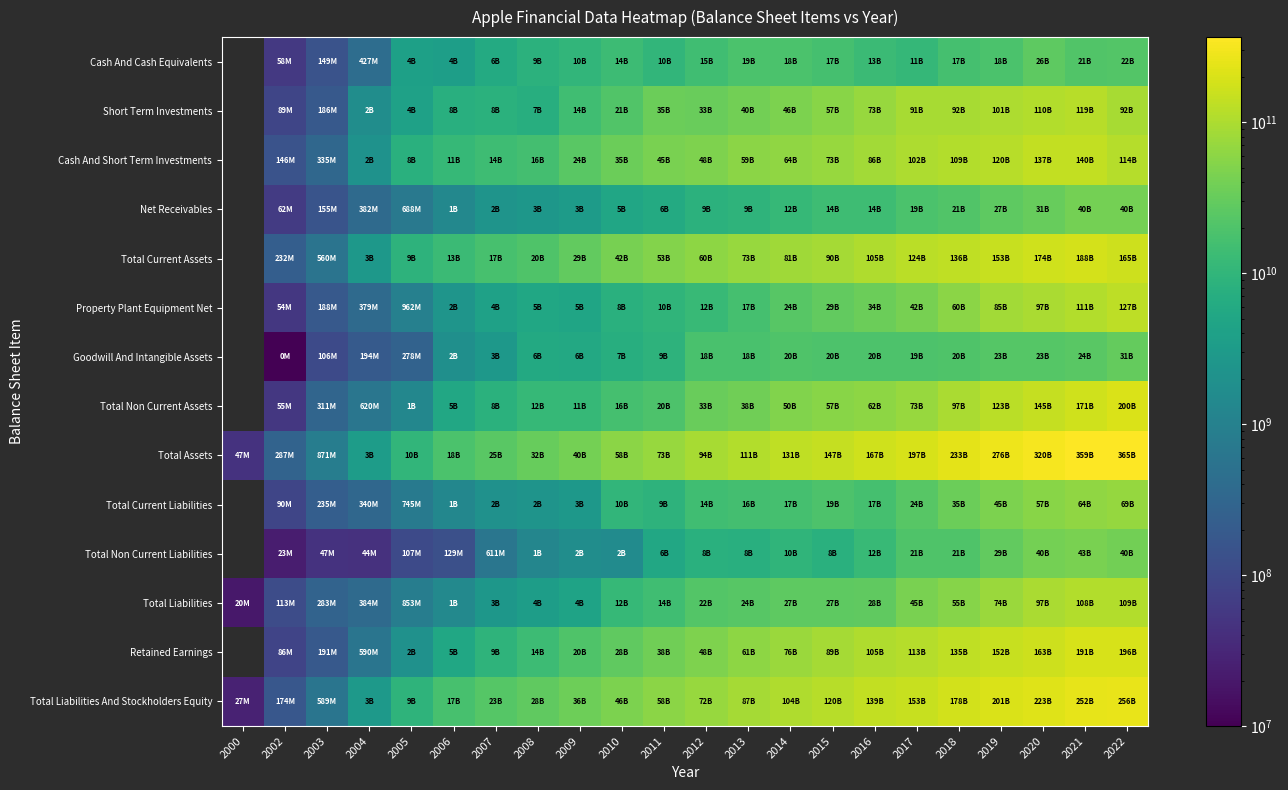

How many values in the Total Non Current Liabilities series exceed 7703000000?

10